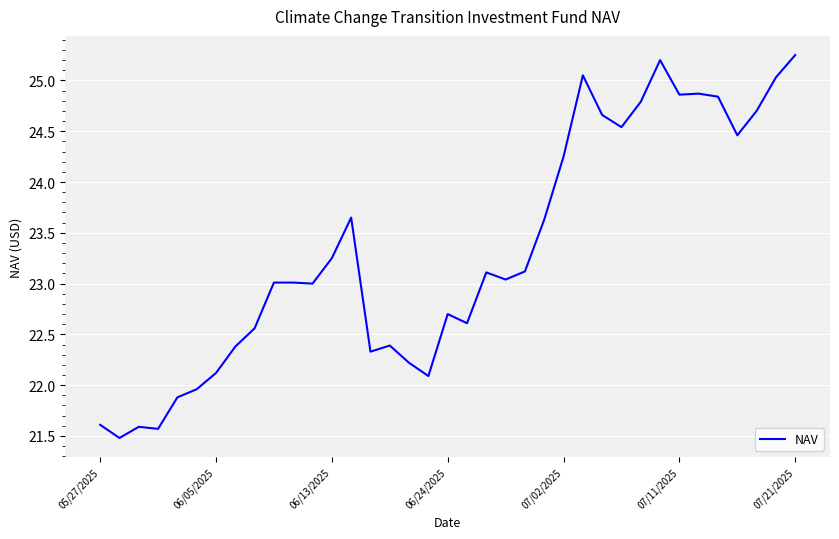

What is the difference between the maximum and minimum values?

3.8